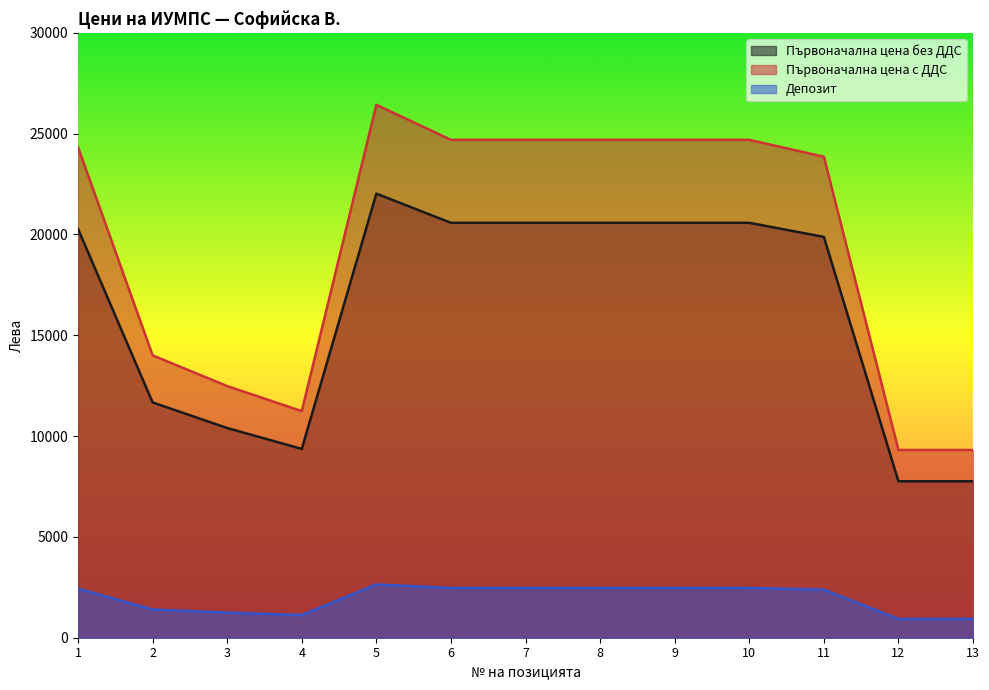

Between 9 and 12, which series saw the biggest shift?

Първоначална цена с ДДС